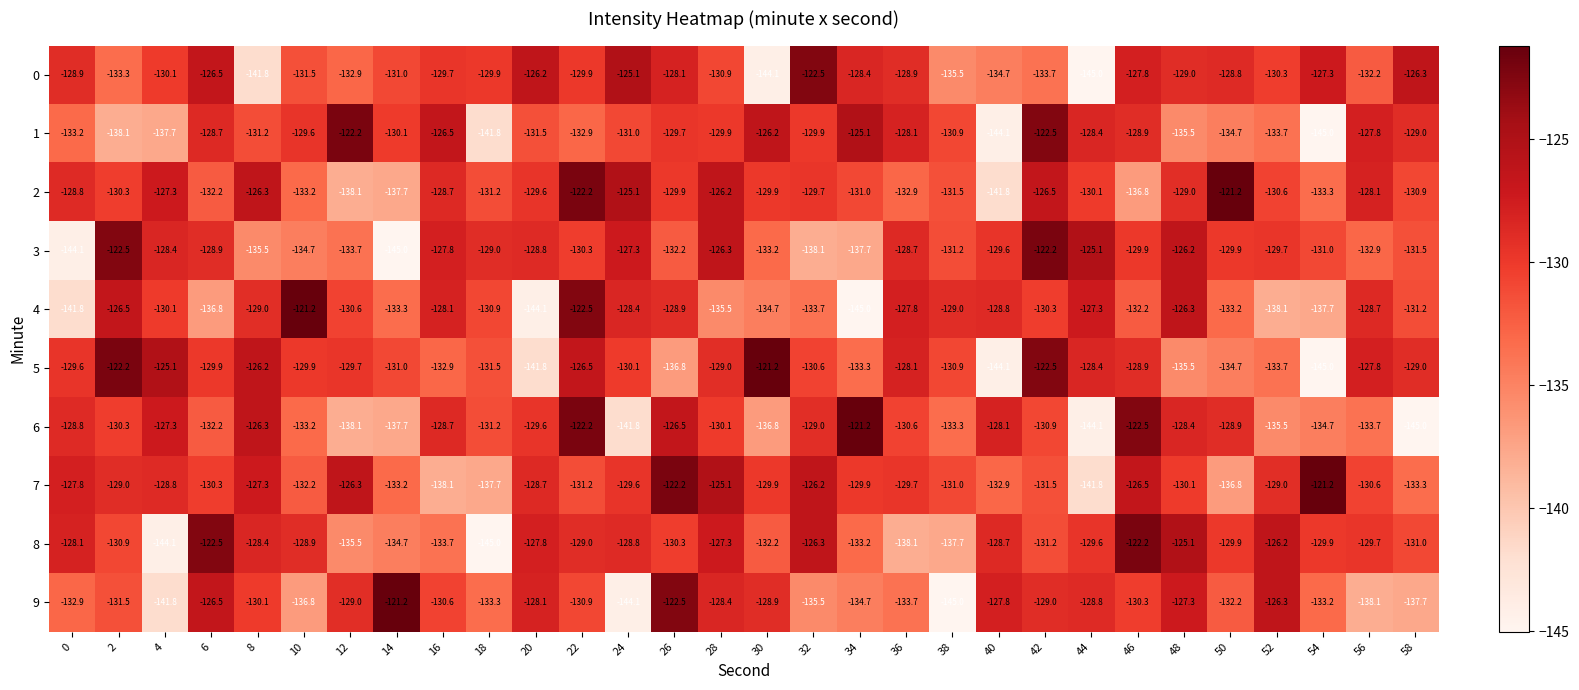

The value of 4 at 38 is -203.7. True or false?

False